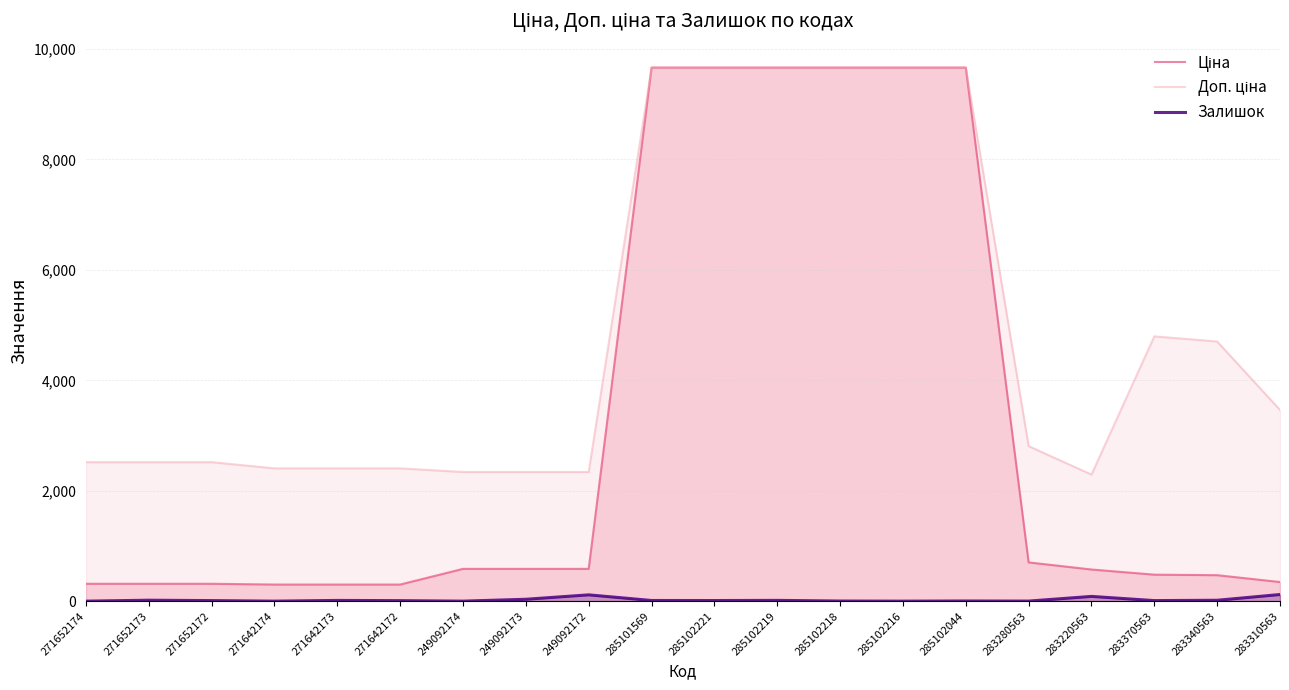

What is the label of the 17th point from the left?

283220563